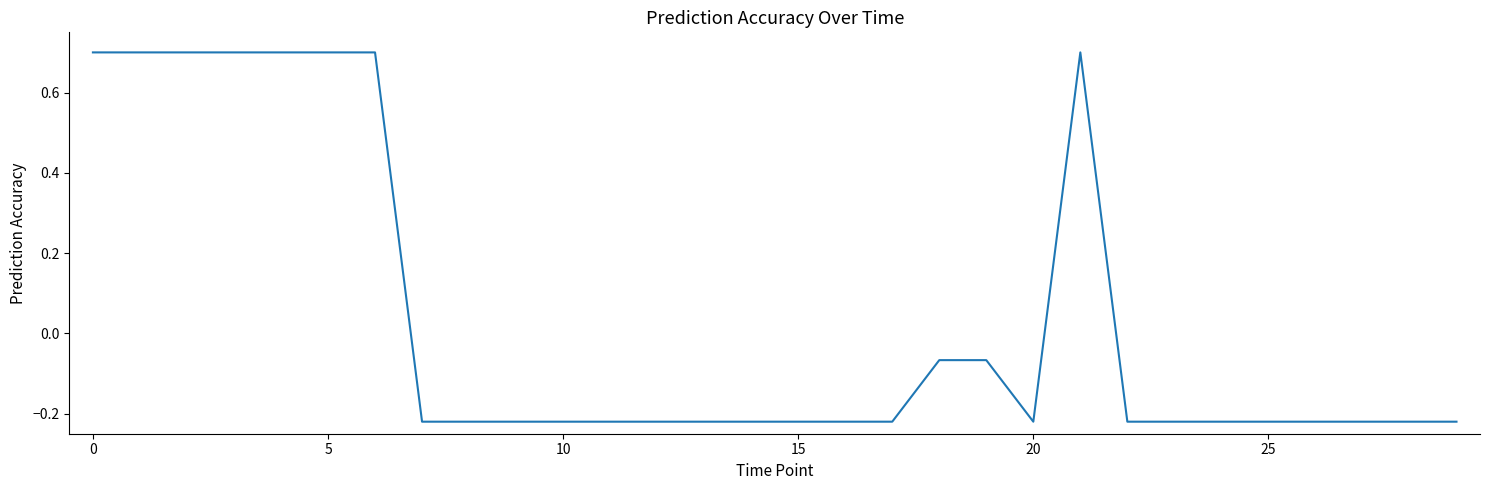

What is the difference between the maximum and minimum values?

0.9